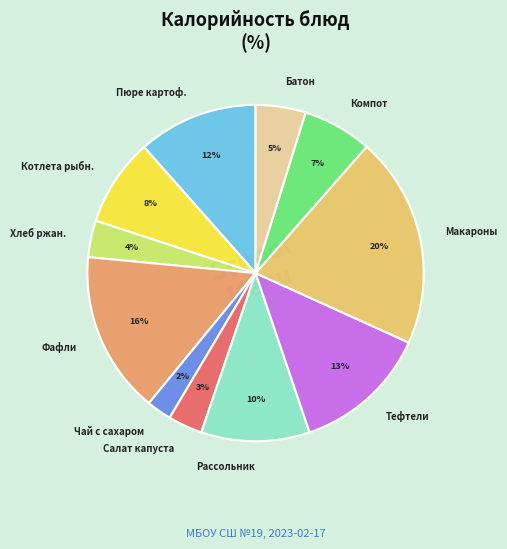

Is it true that Тефтели is 13% of the pie?

True